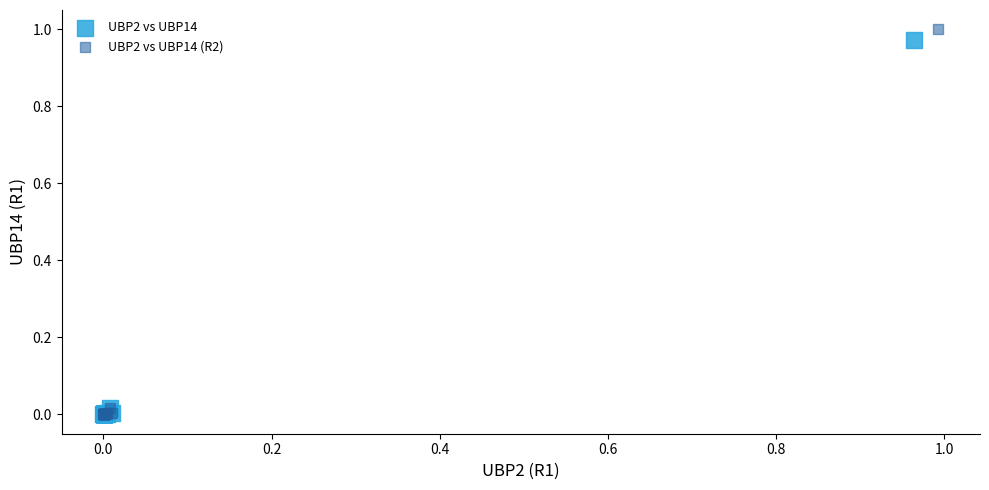

What are all the series names shown in the legend?

UBP2 vs UBP14, UBP2 vs UBP14 (R2)